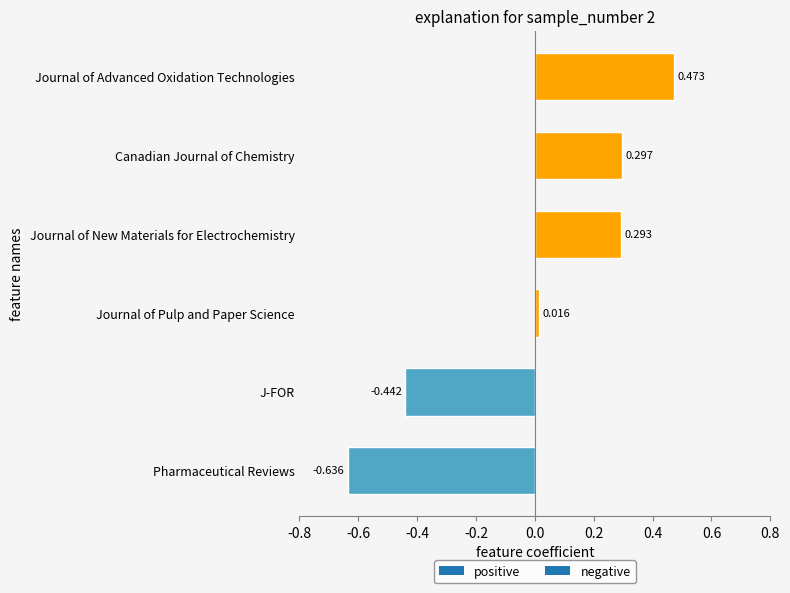

Rank the categories by value from highest to lowest.

Journal of Advanced Oxidation Technologies, Canadian Journal of Chemistry, Journal of New Materials for Electrochemistry, Journal of Pulp and Paper Science, J-FOR, Pharmaceutical Reviews